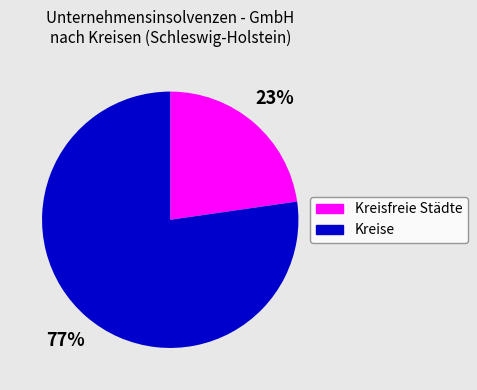

Does any single category account for the majority?

Yes